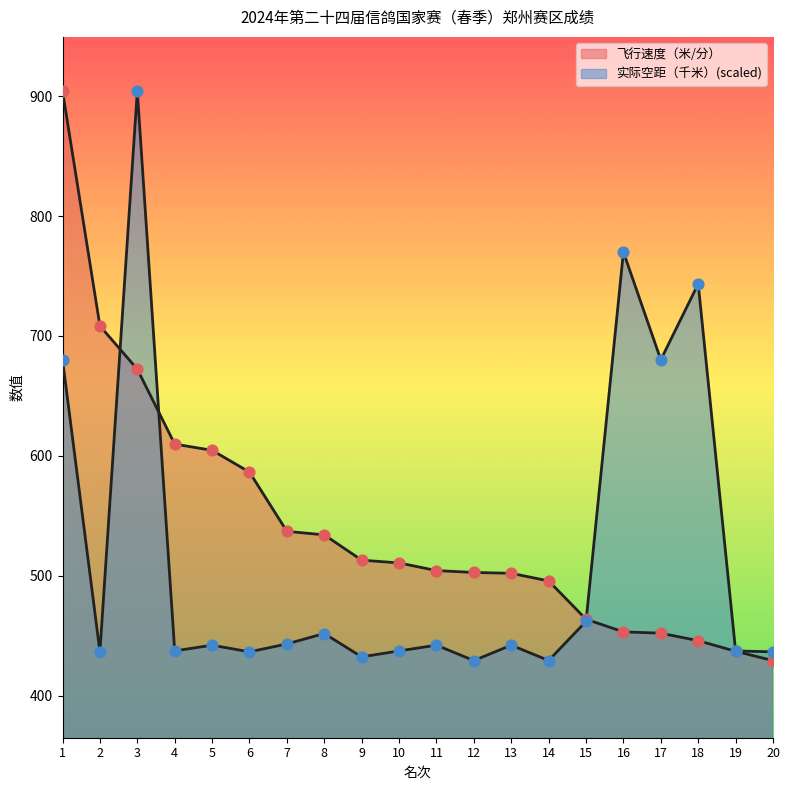

Which series contains the highest Y value?

飞行速度（米/分）